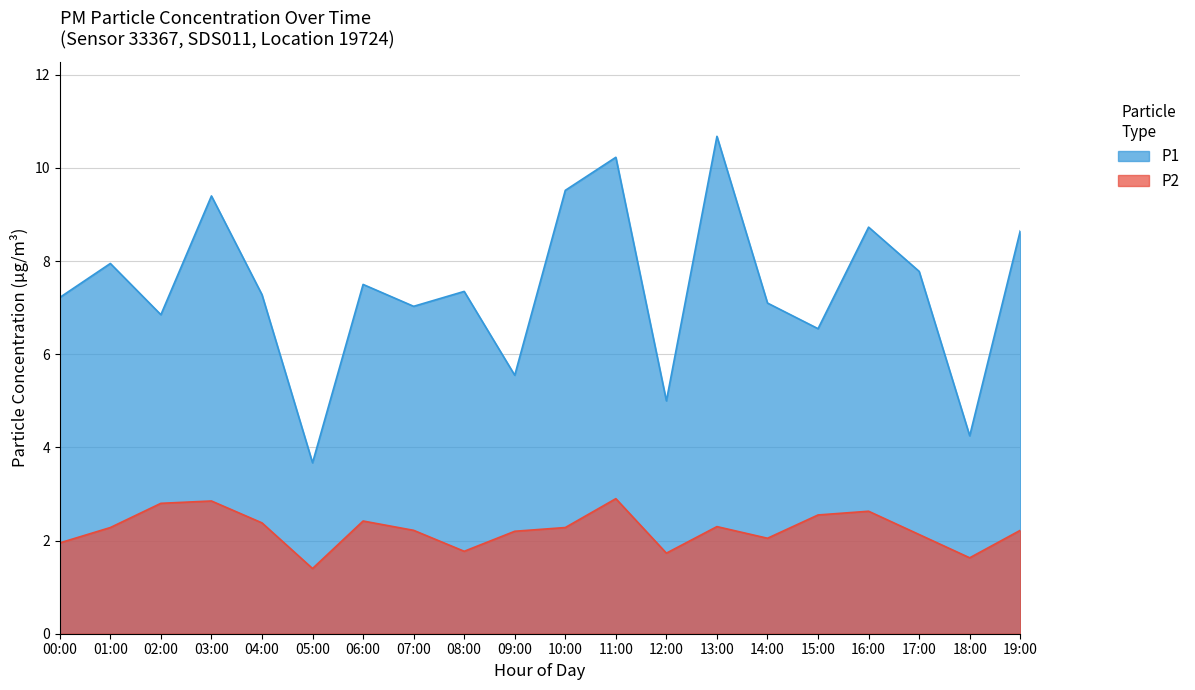

List the labels in order of P1 value, smallest first.

05:00, 18:00, 12:00, 09:00, 15:00, 02:00, 07:00, 14:00, 00:00, 04:00, 08:00, 06:00, 17:00, 01:00, 19:00, 16:00, 03:00, 10:00, 11:00, 13:00